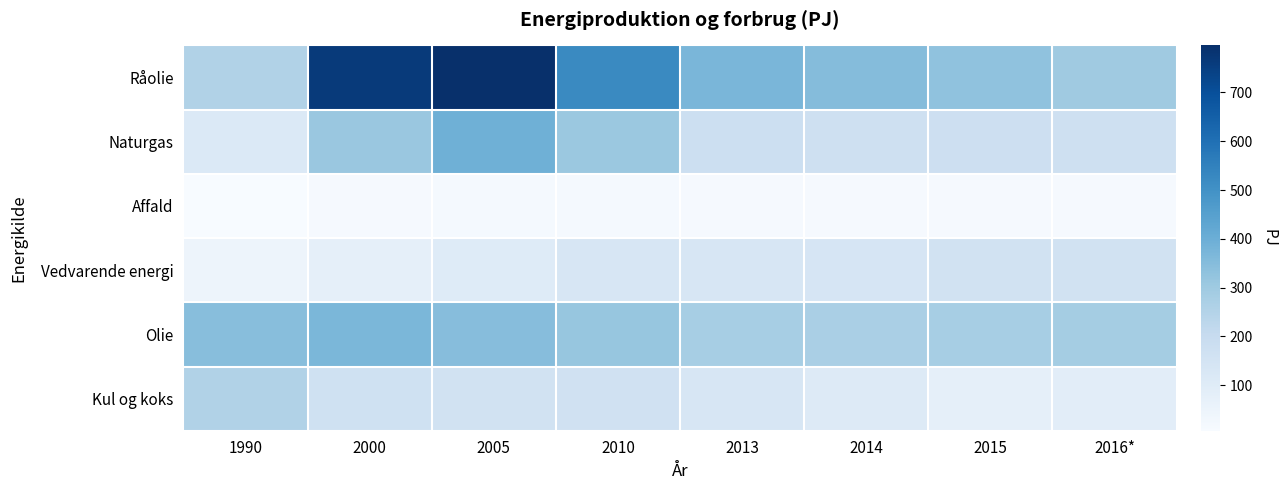

Which series has the largest total across all categories?

Råolie